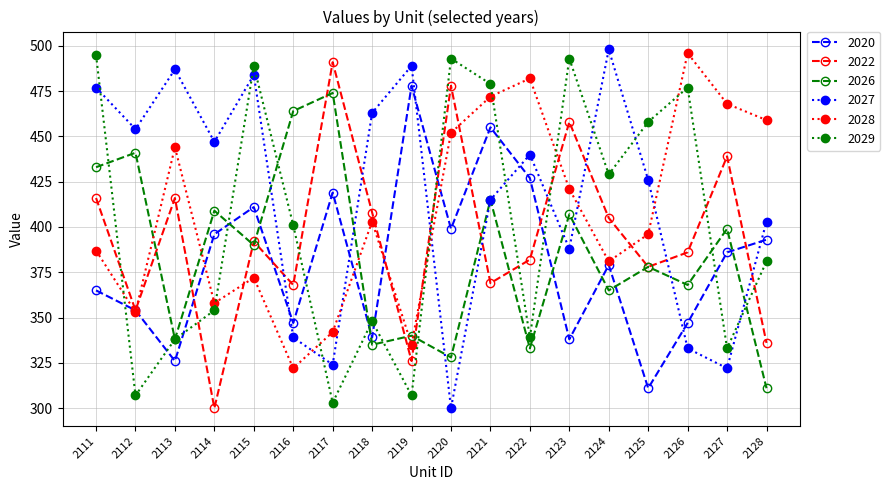

What is the minimum value shown in the chart?

300